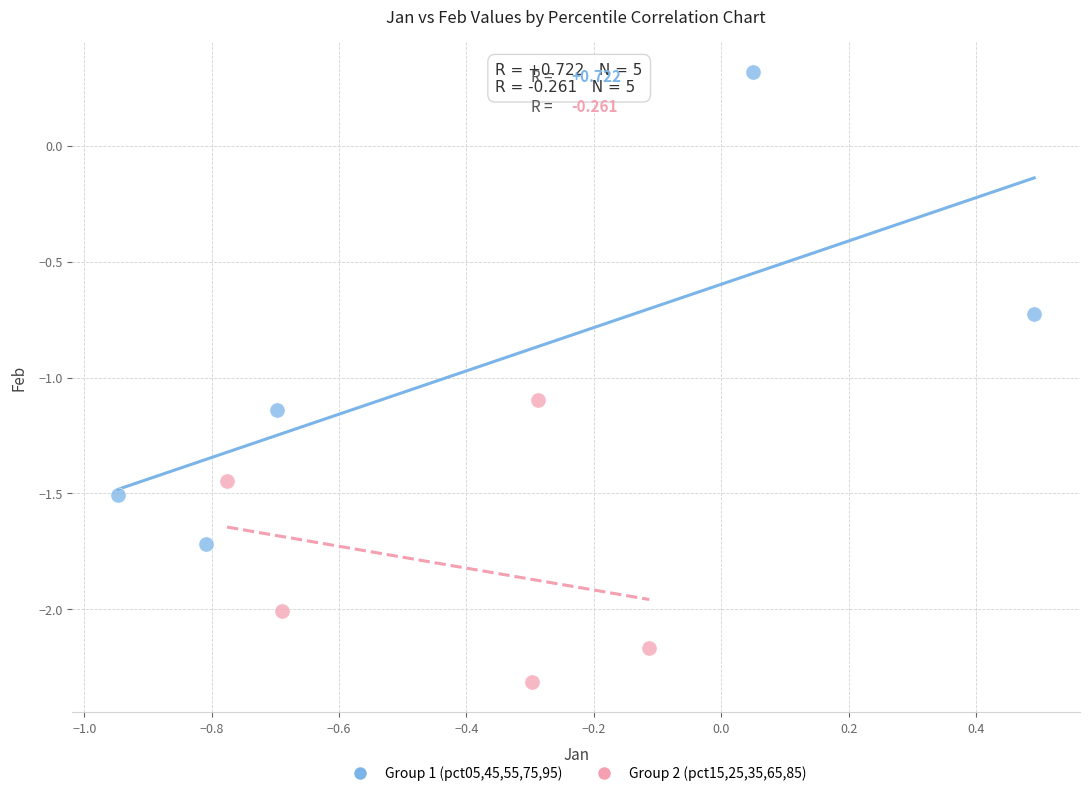

Which series has the widest spread of Y values?

Group 1 (pct05,45,55,75,95)